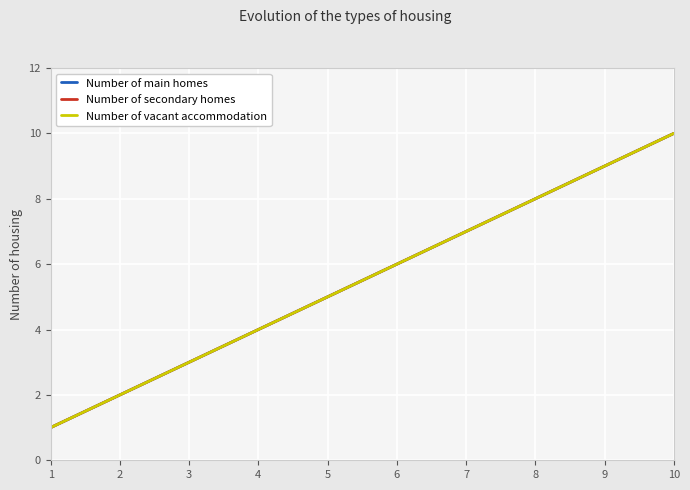

At how many categories does at least one series exceed 8?

2